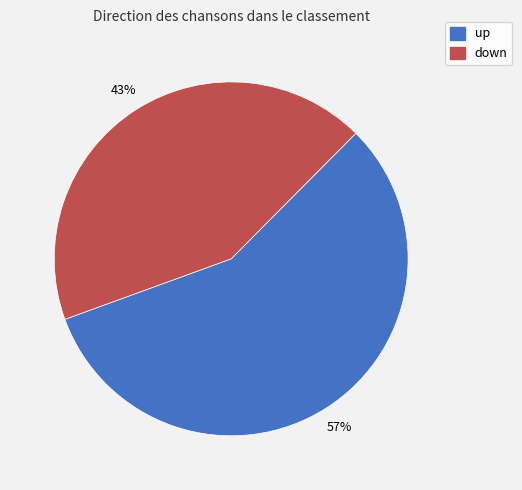

Is up the majority of the pie?

Yes